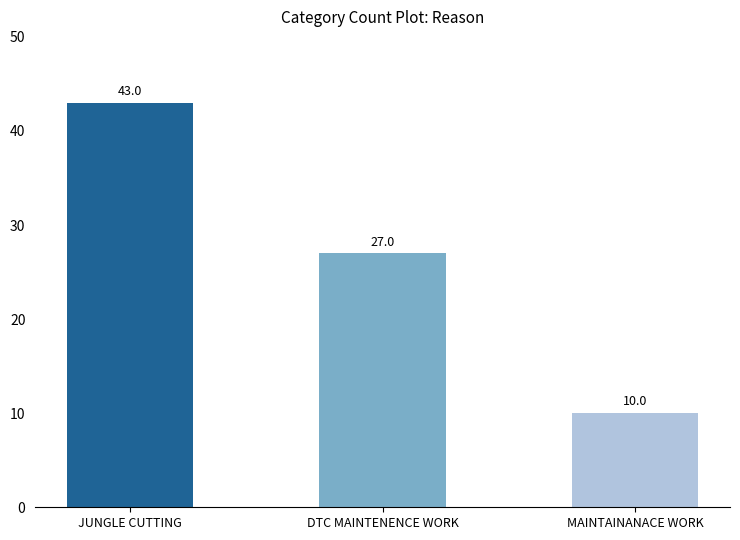

Where does the data first go above 27?

JUNGLE CUTTING